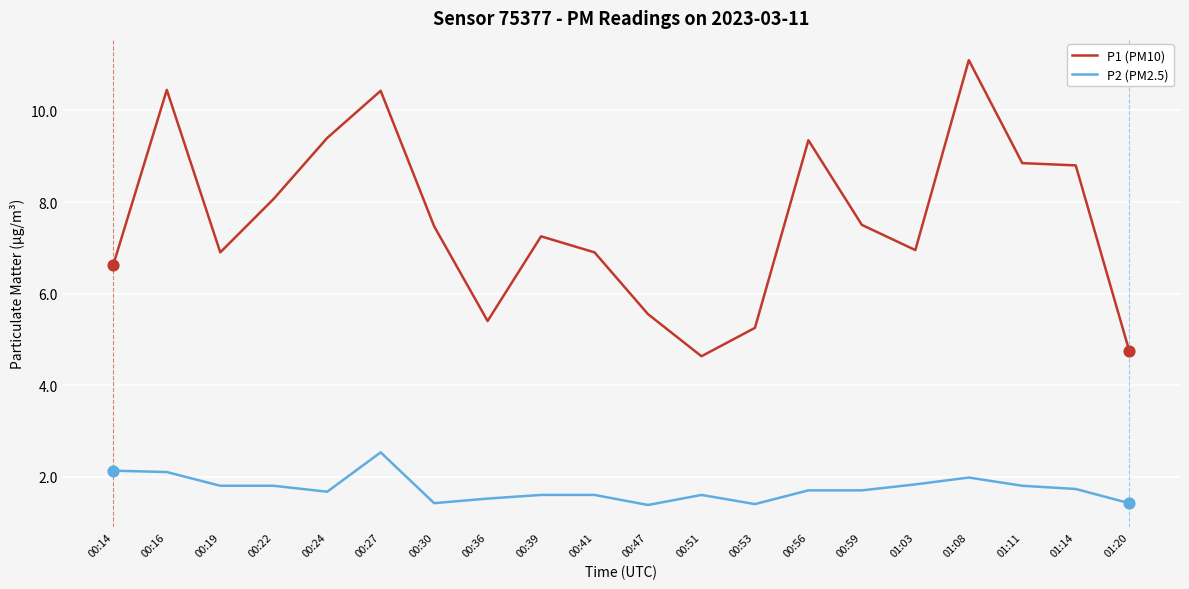

What is the total value across all series at 00:30?

8.9